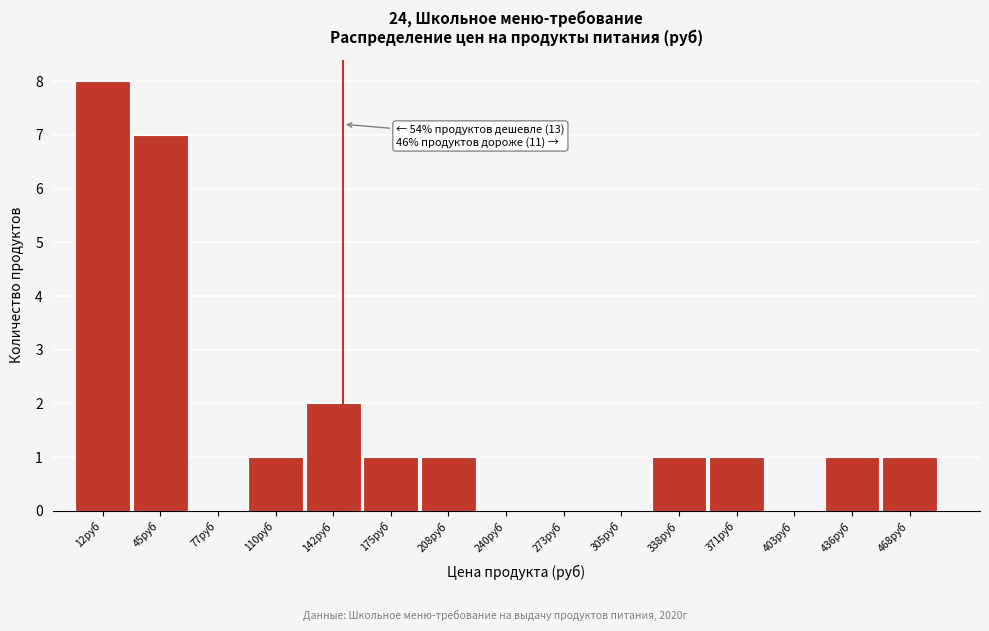

Reading left to right, extract all data points from this chart.

12руб=8	45руб=7	77руб=0	110руб=1	142руб=2	175руб=1	208руб=1	240руб=0	273руб=0	305руб=0	338руб=1	371руб=1	403руб=0	436руб=1	468руб=1